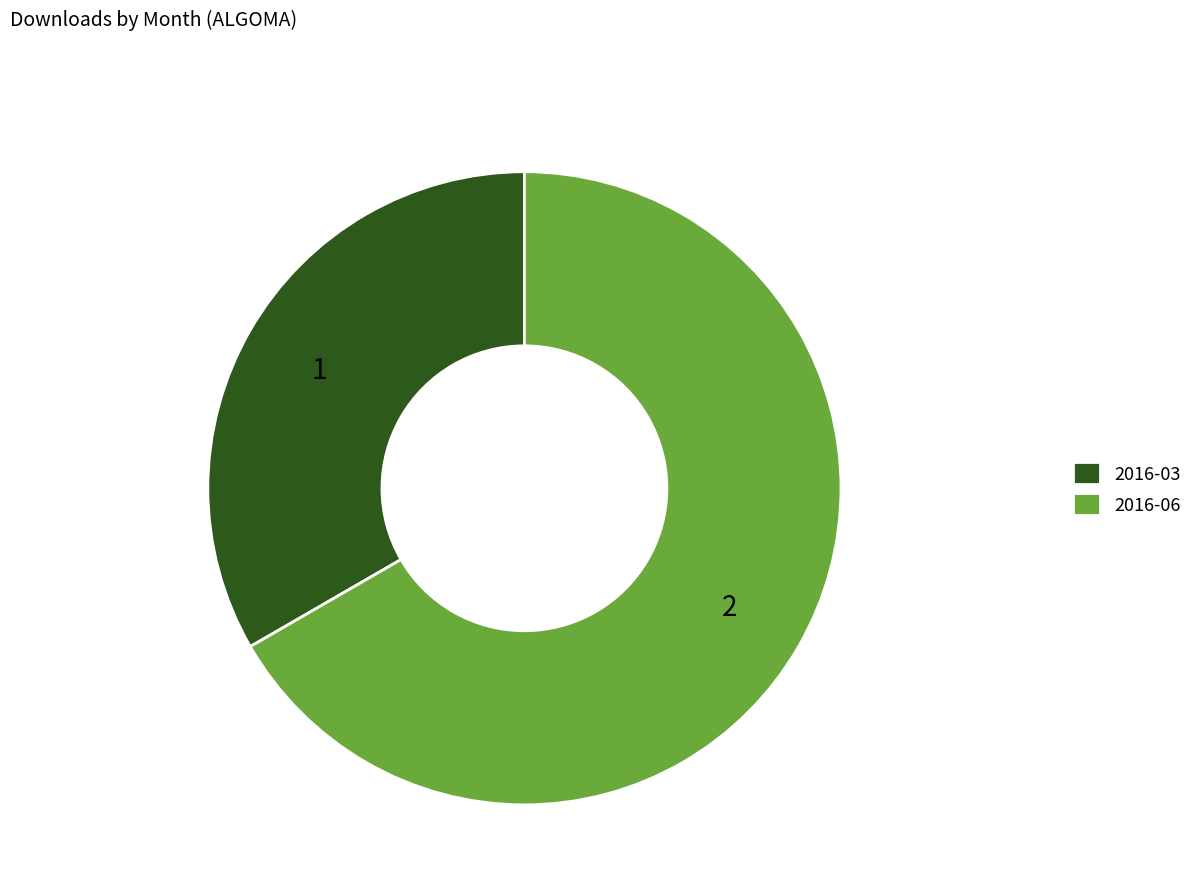

Which category has the smallest portion of the pie?

2016-03